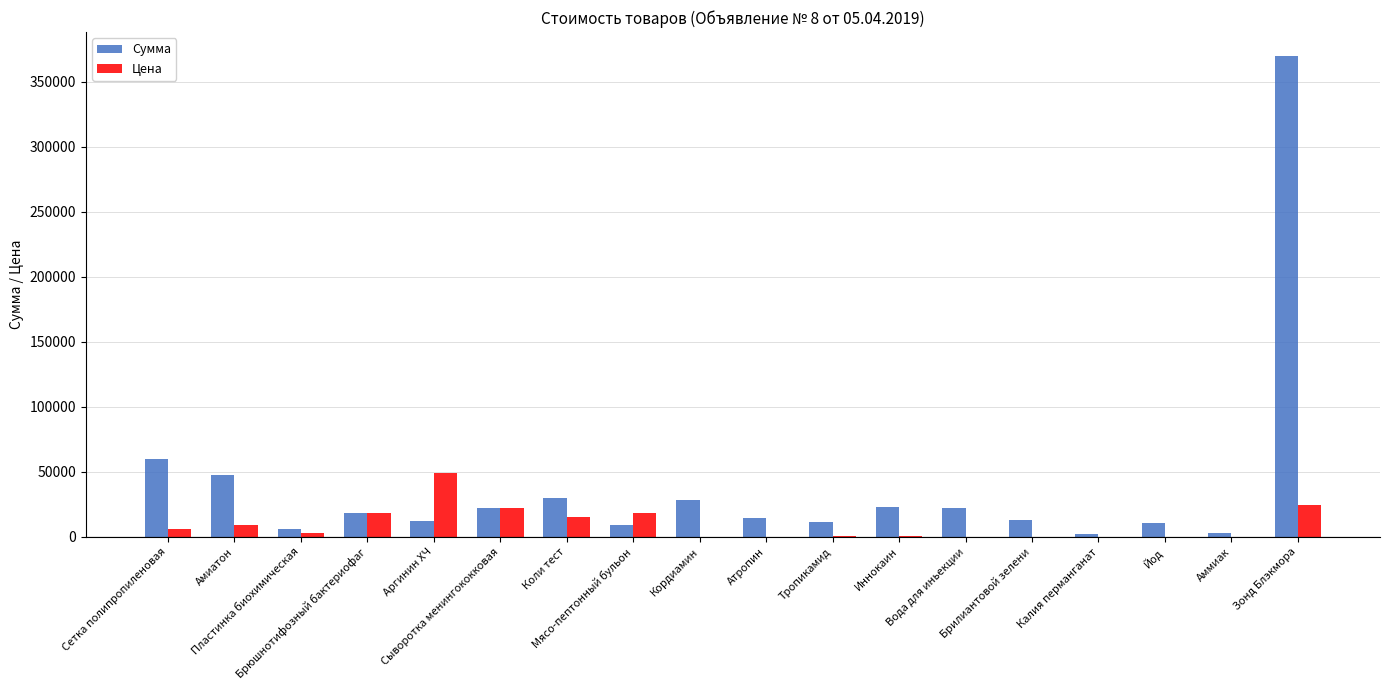

What is the maximum value shown in the chart?

369750.0